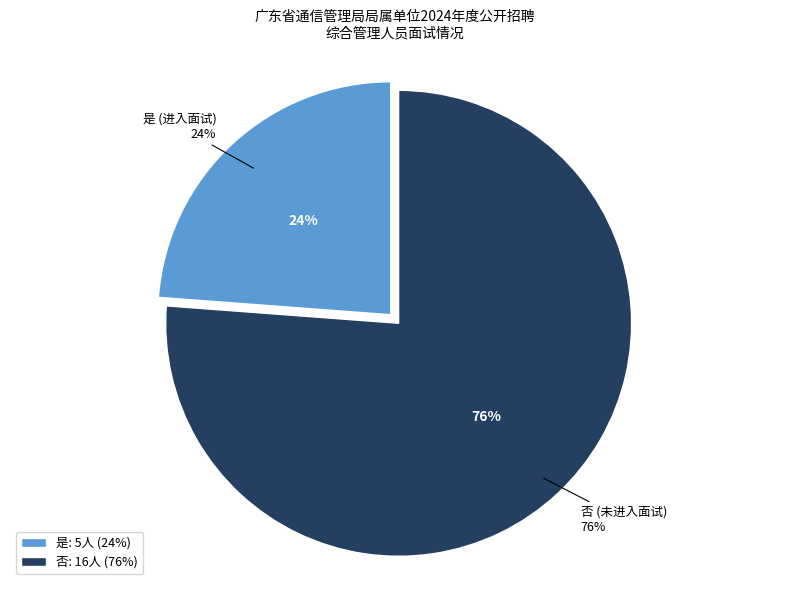

Does 是 represent more than half of the total?

No